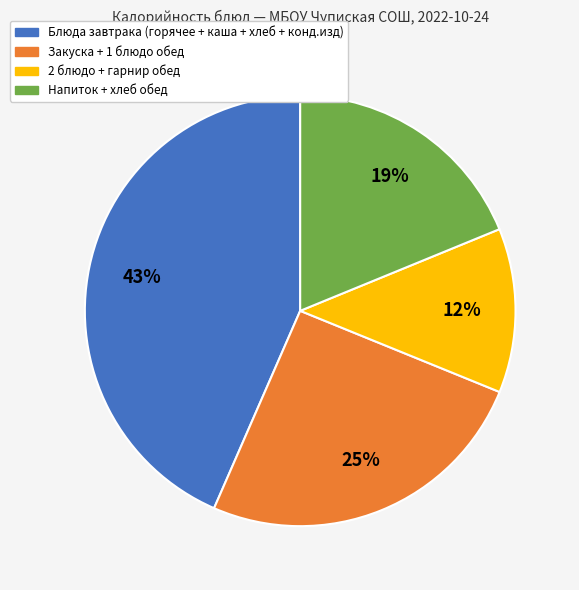

How many segments does this pie chart have?

4